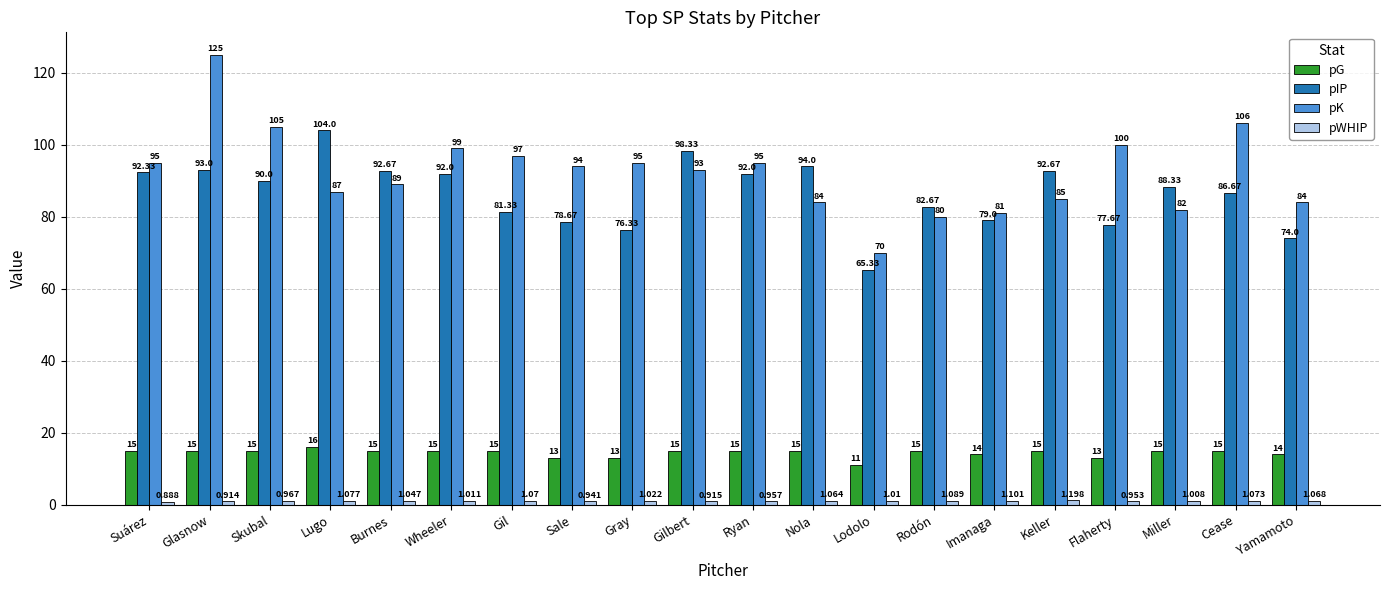

Does the chart contain any negative values?

No